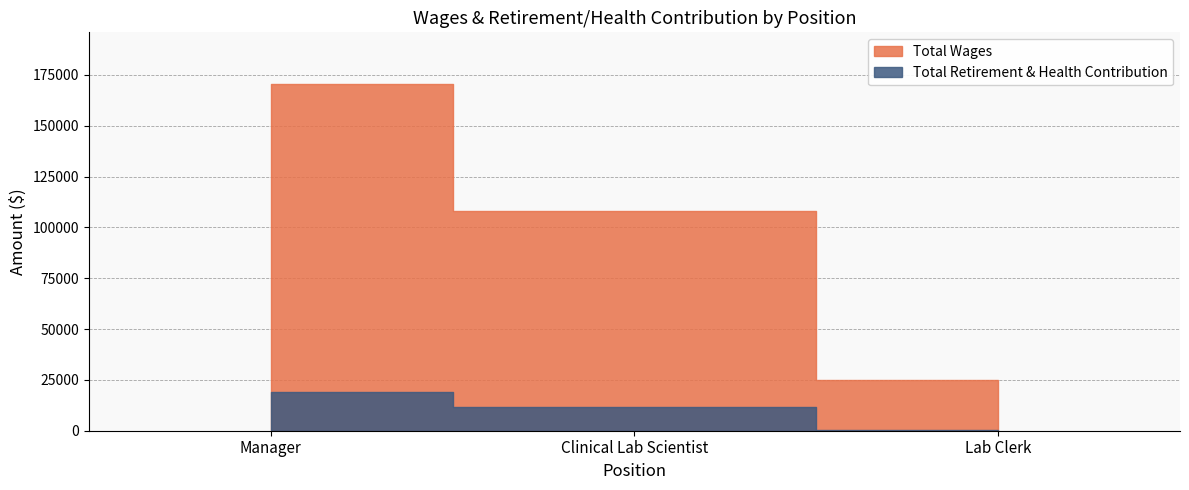

What is the value of the Total Retirement & Health Contribution point at the 3rd from the left?

464